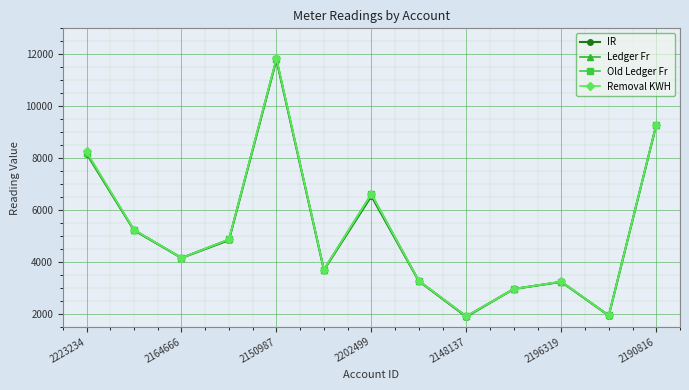

True or false: Removal KWH has more than 1 points higher than both neighbors.

True